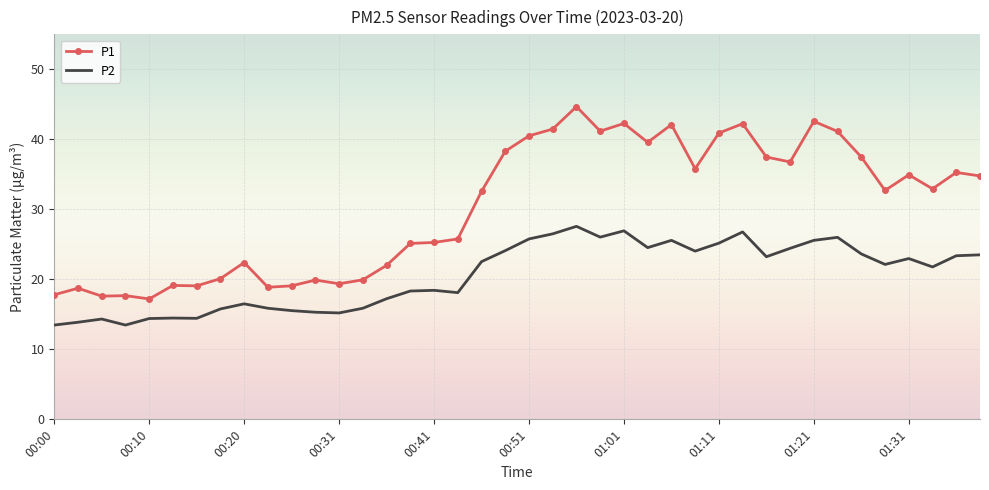

True or false: P1 and P2 cross at least once.

False